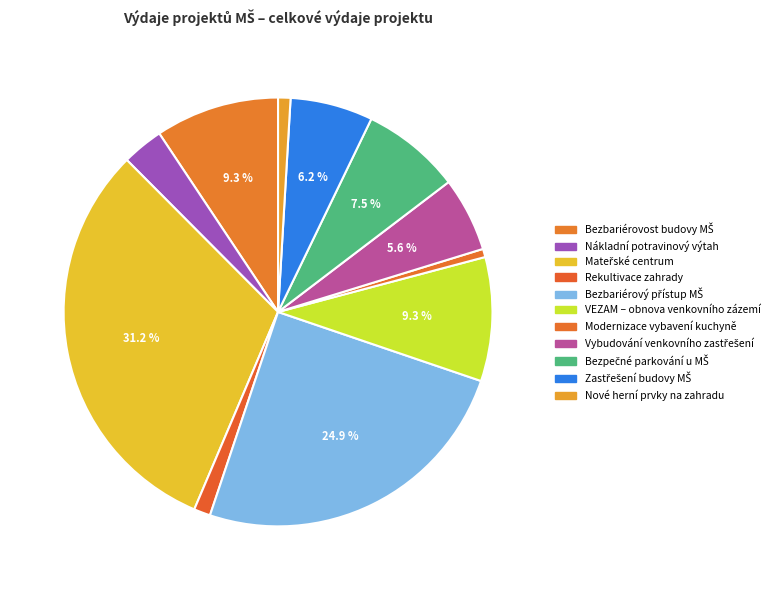

How many segments does this pie chart have?

11